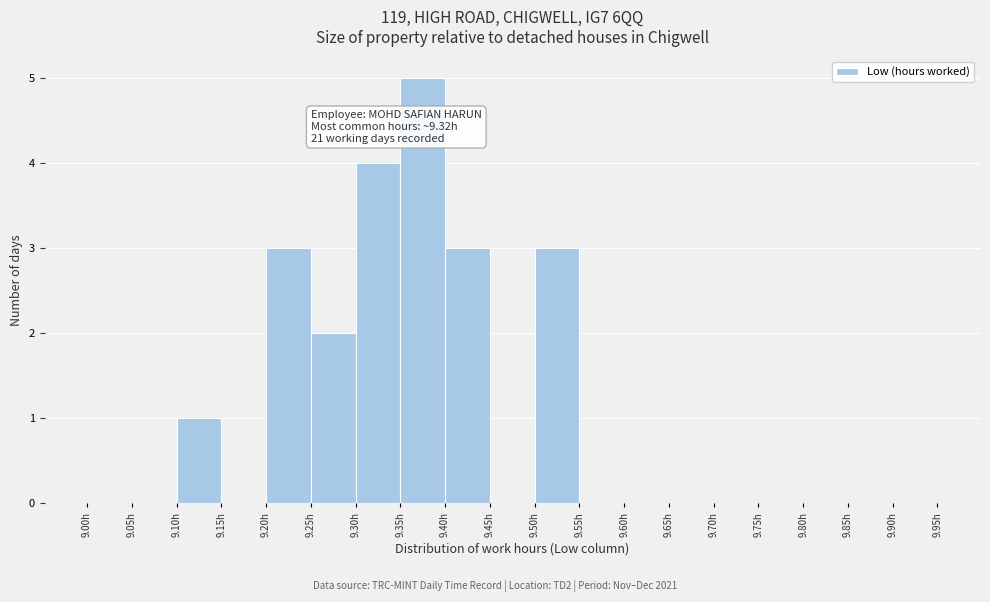

Which range on the x-axis has the tallest bar?

9.35 to 9.40